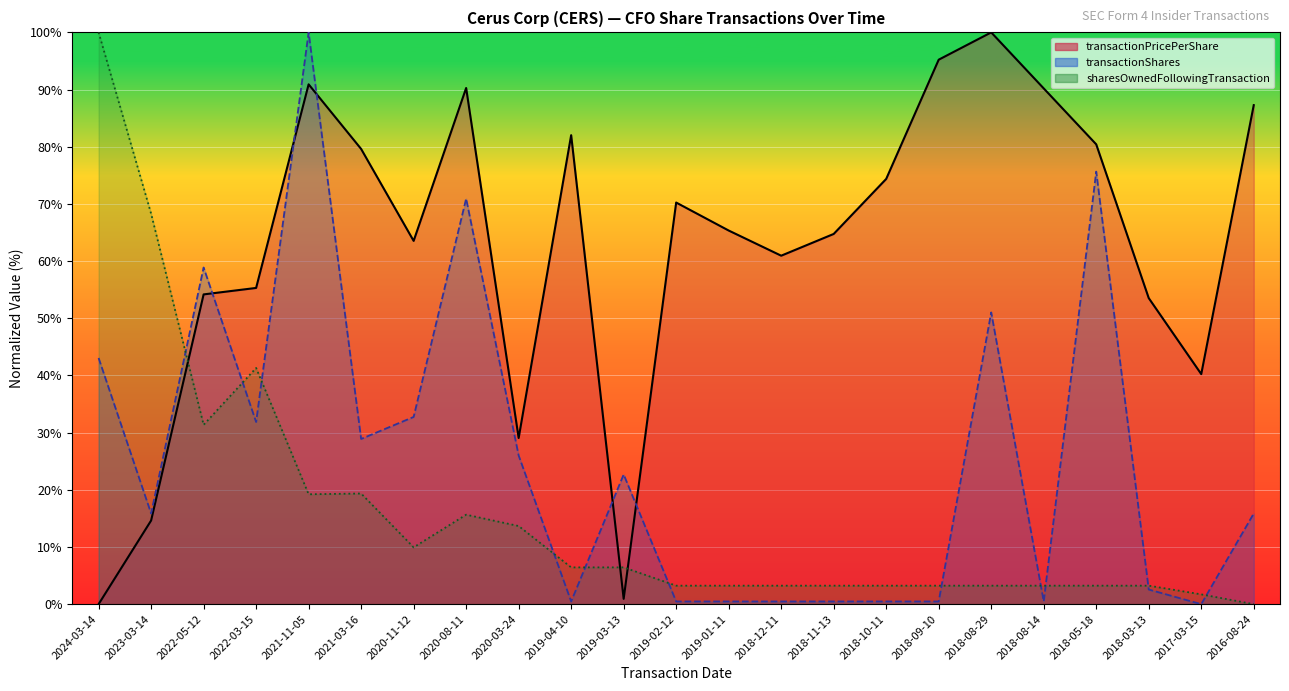

Read the transactionPricePerShare value at 2019-01-11.

65.3